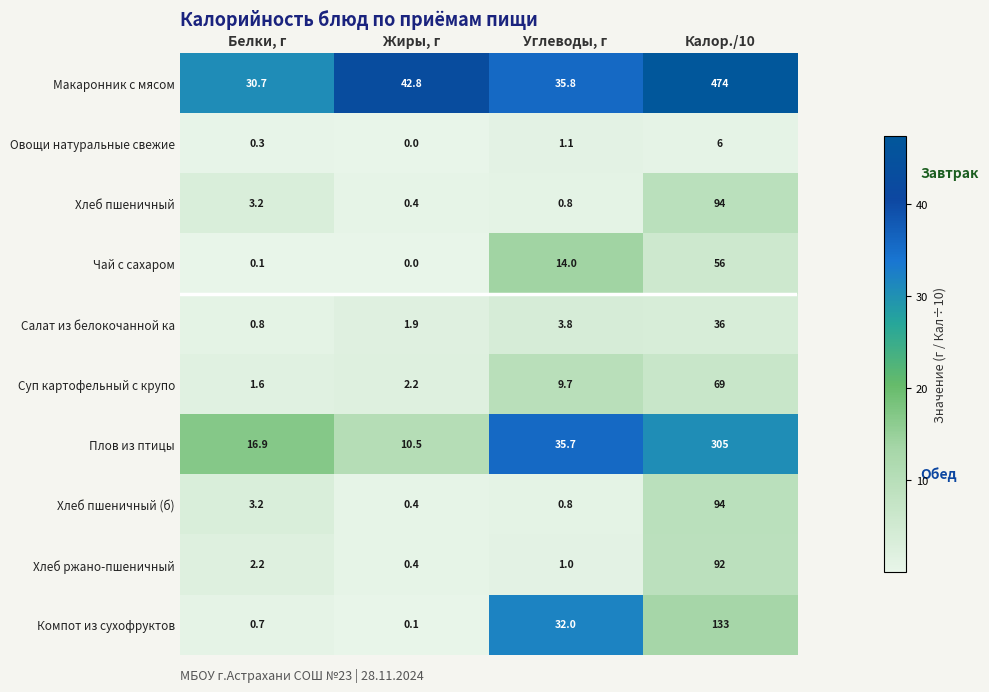

Between Белки, г and Жиры, г, which series saw the biggest shift?

Макаронник с мясом